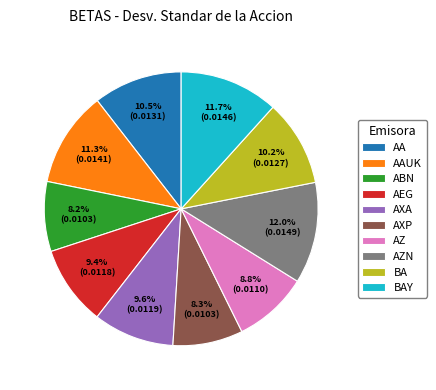

How many slices are in this pie chart?

10